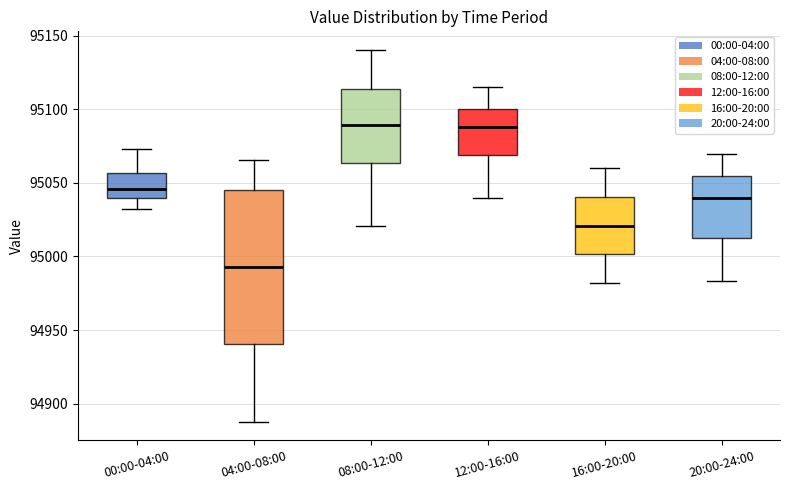

Reading left to right, transcribe this box plot: for each box, give where its median line is, the range the box spans, and where its two whiskers end, as read against the y-axis. The values are not printed on the chart, so give them approximately, as read against the axis.

00:00-04:00: median 95045, box 95040 to 95055, whiskers 95030 to 95075
04:00-08:00: median 94995, box 94940 to 95045, whiskers 94890 to 95065
08:00-12:00: median 95090, box 95065 to 95115, whiskers 95020 to 95140
12:00-16:00: median 95090, box 95070 to 95100, whiskers 95040 to 95115
16:00-20:00: median 95020, box 95000 to 95040, whiskers 94980 to 95060
20:00-24:00: median 95040, box 95010 to 95055, whiskers 94985 to 95070